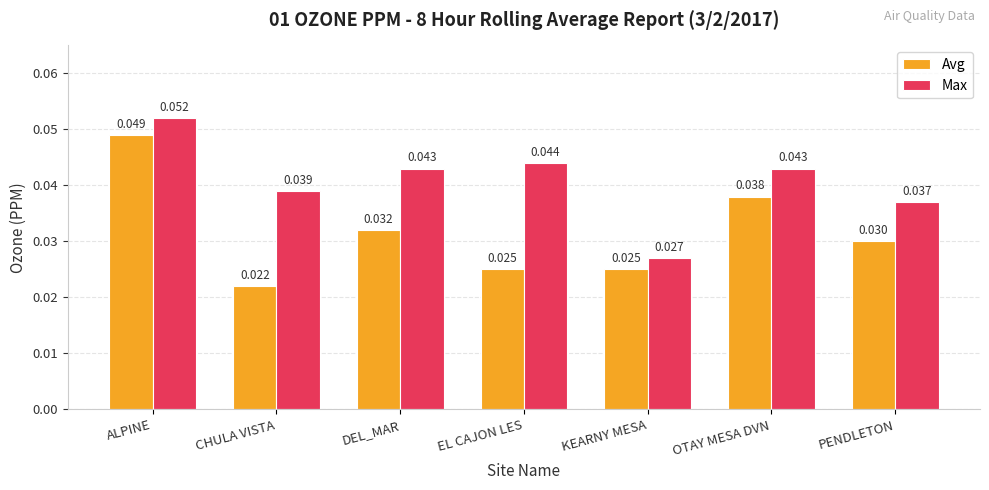

Which series changed the most between DEL_MAR and OTAY MESA DVN?

Avg